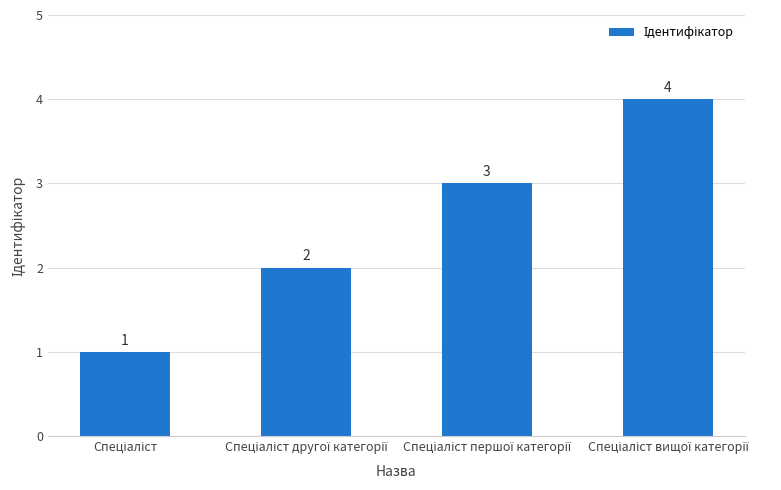

What is the maximum value shown in the chart?

4